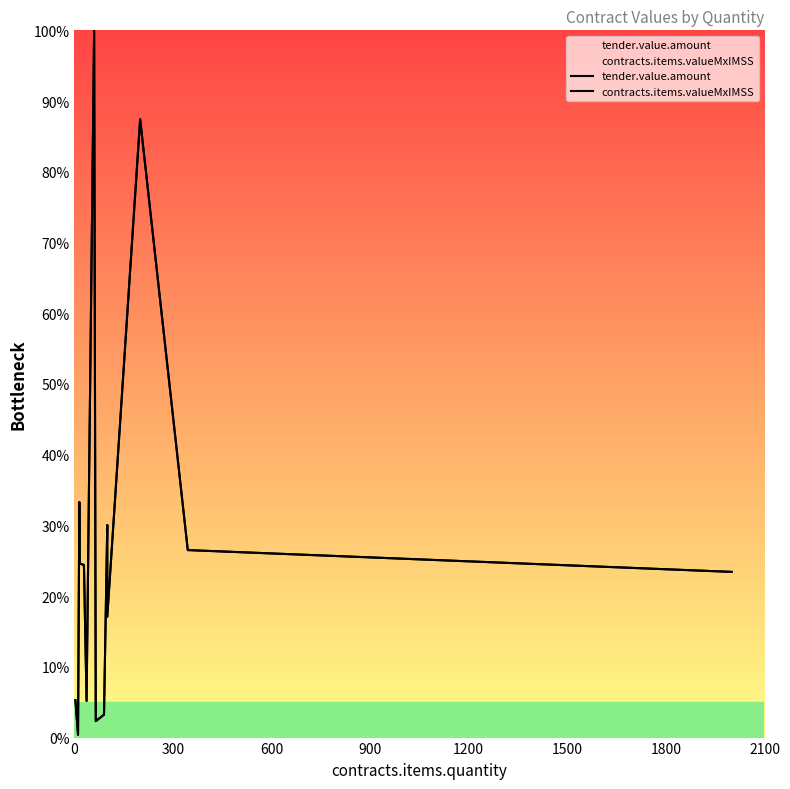

How many series are shown in this chart?

2